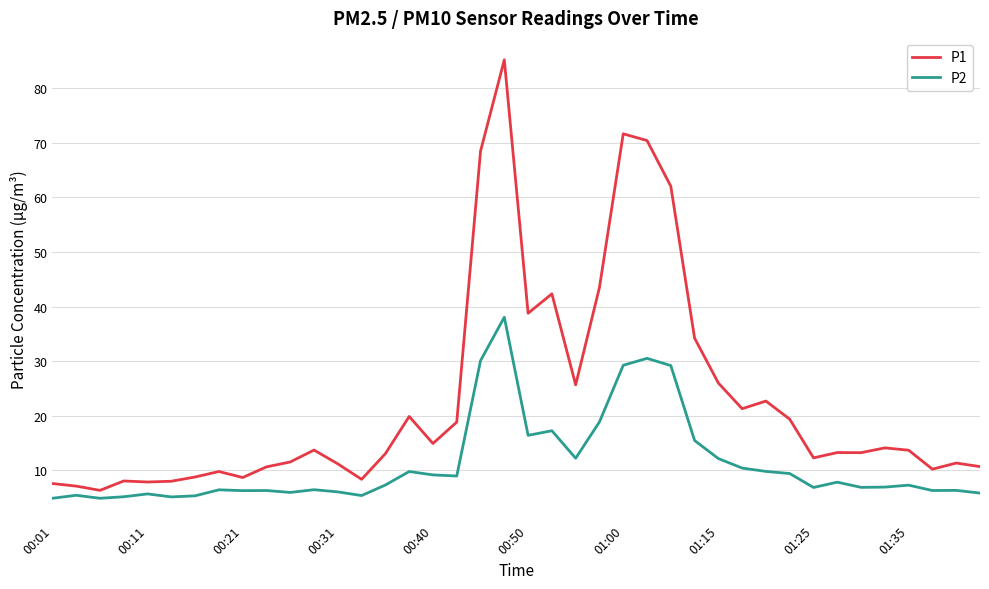

Which series has the largest total across all categories?

P1